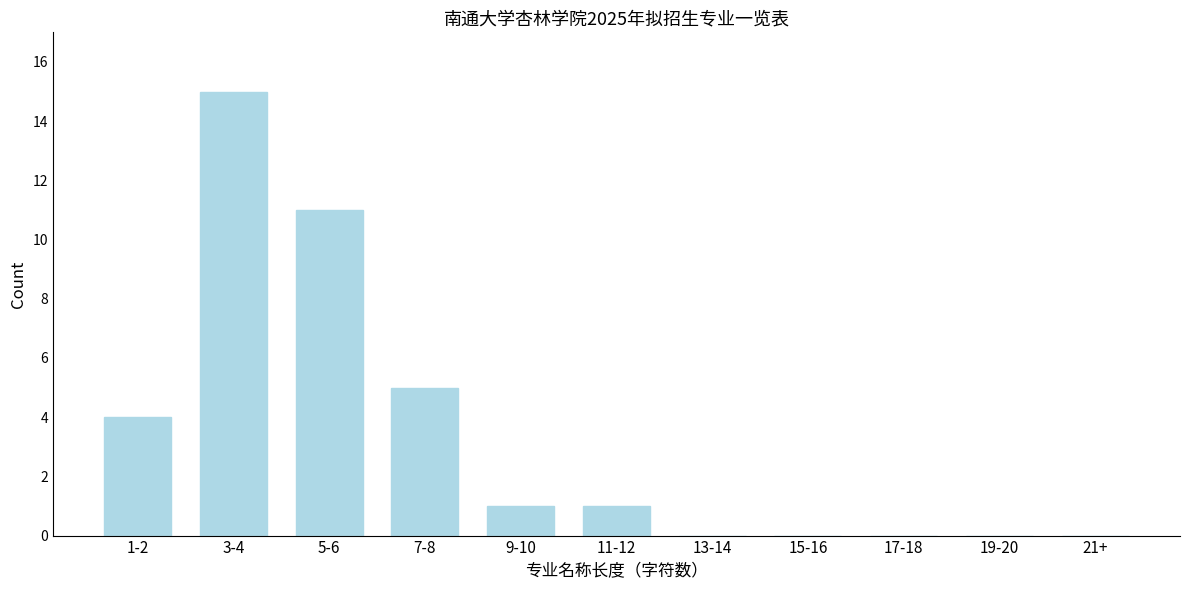

Reading left to right, transcribe all the data shown in this chart.

1-2=4	3-4=15	5-6=11	7-8=5	9-10=1	11-12=1	13-14=0	15-16=0	17-18=0	19-20=0	21+=0